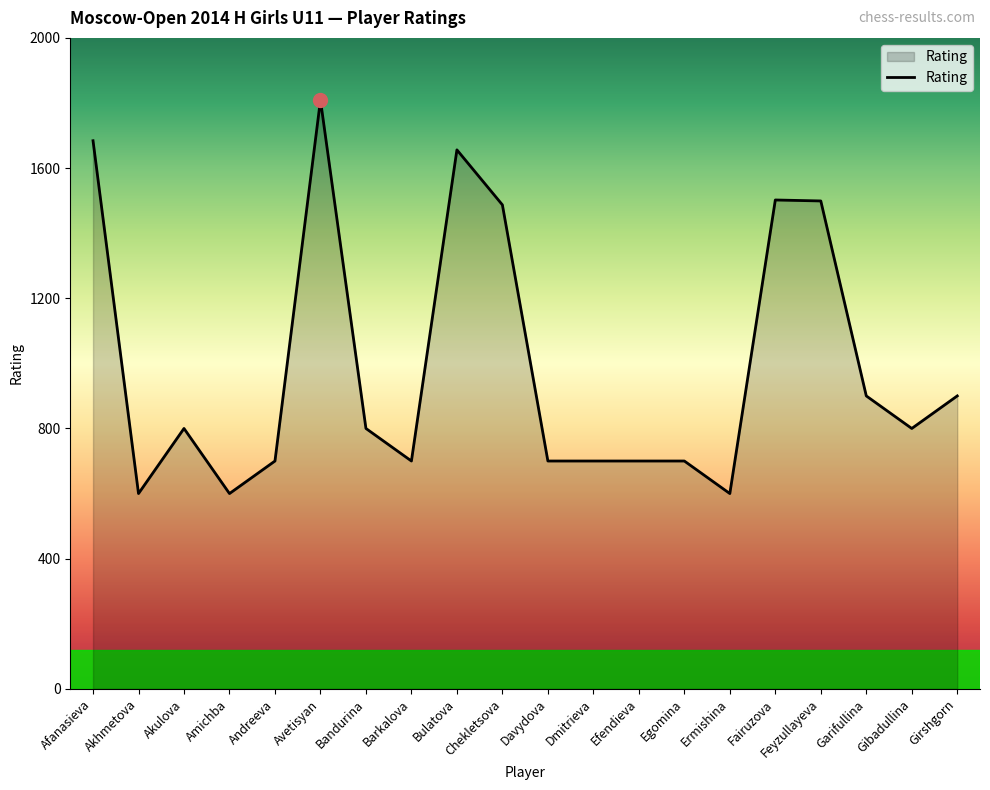

What is the ratio of the value at Avetisyan to the value at Davydova?

2.6